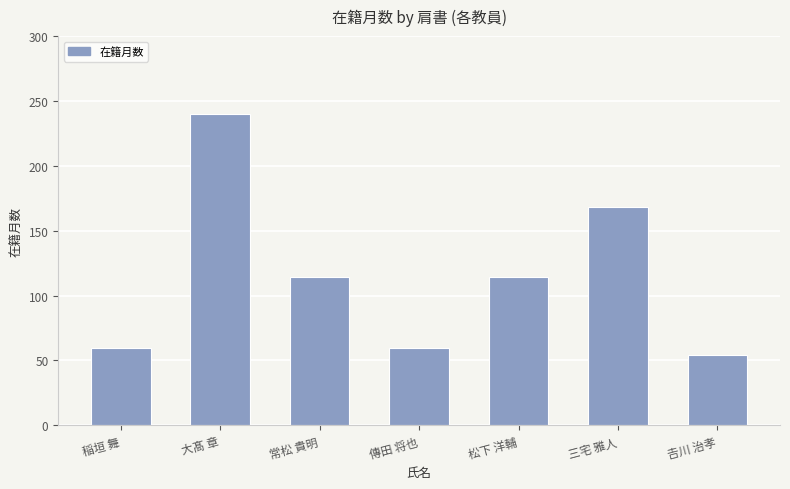

Does the chart contain any negative values?

No